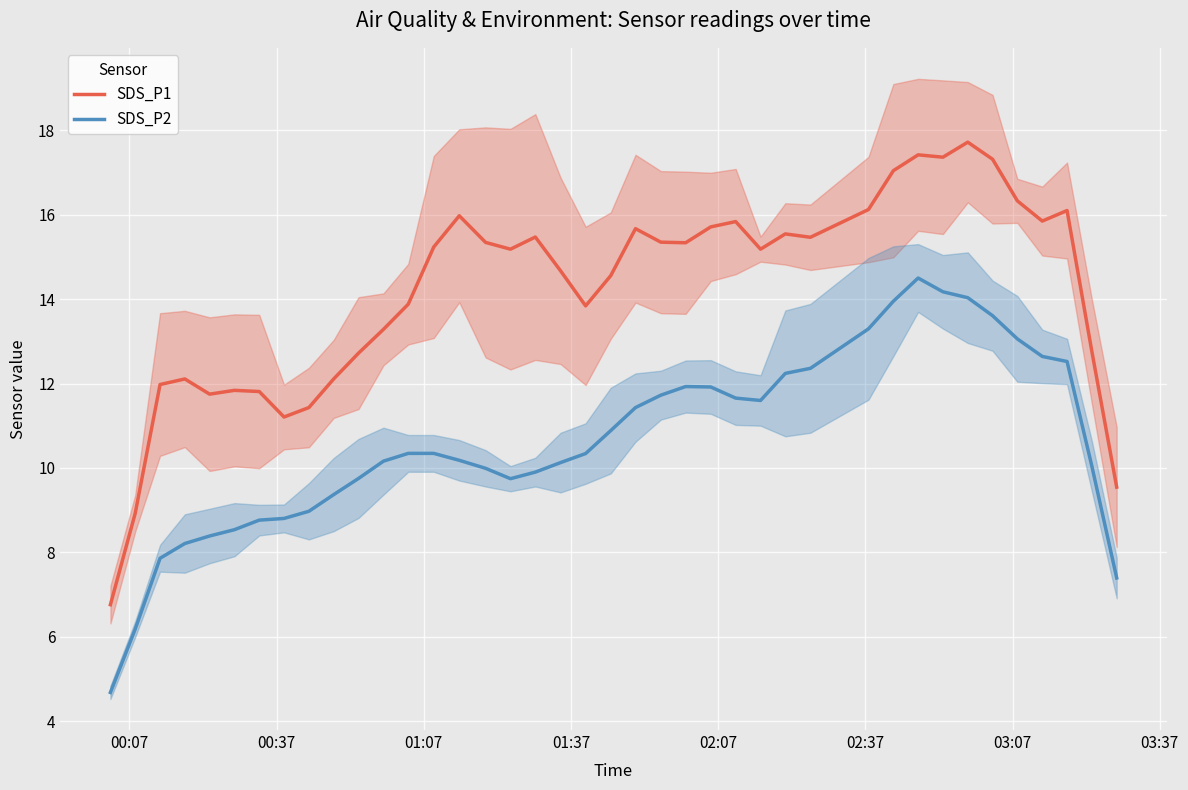

What is the difference between the maximum and minimum values in the SDS_P1 series?

11.0